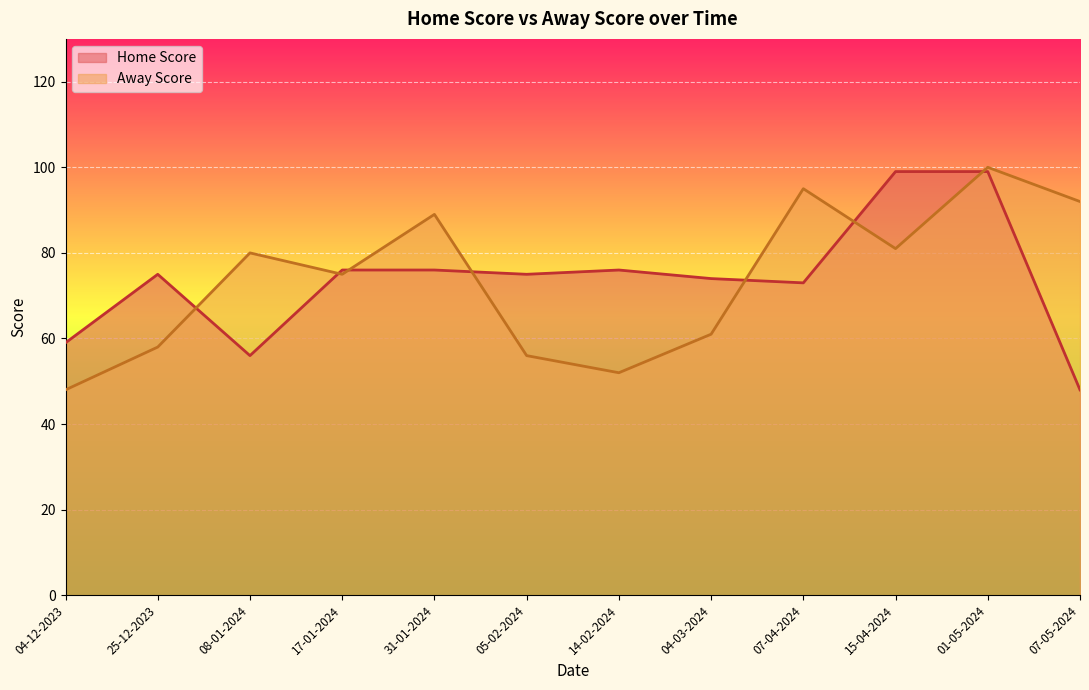

What are all the series names shown in the legend?

Home Score, Away Score